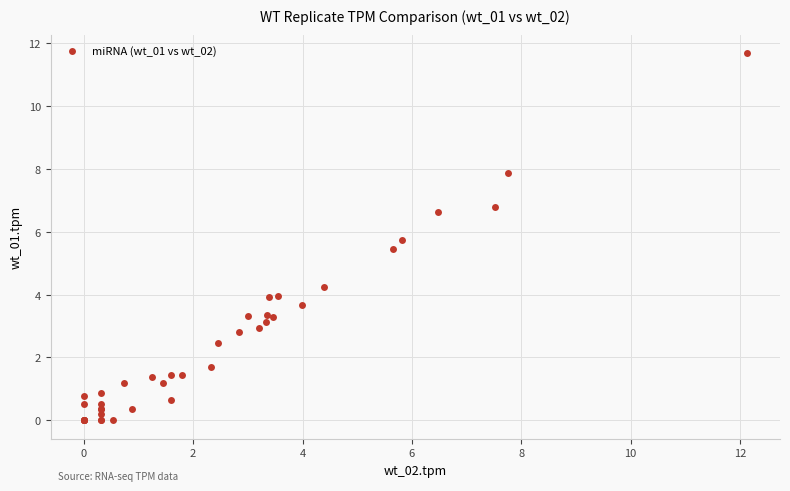

What Y value in the scatter plot is closest to 5?

5.5